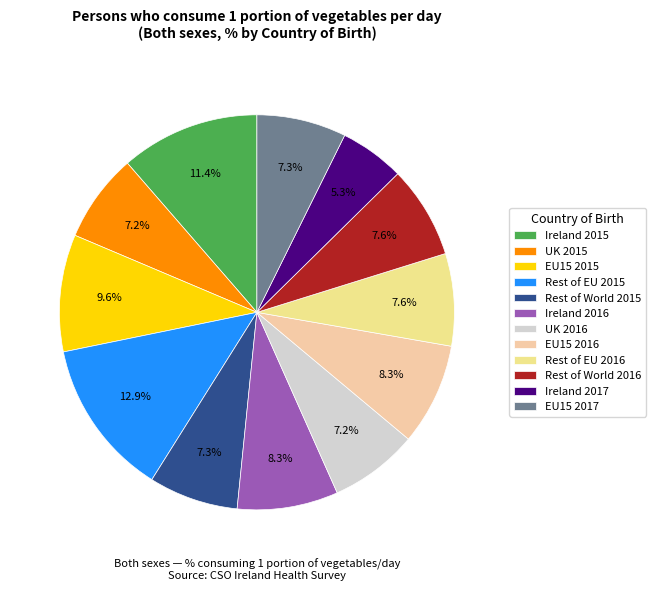

Which category has the smallest portion of the pie?

Ireland 2017